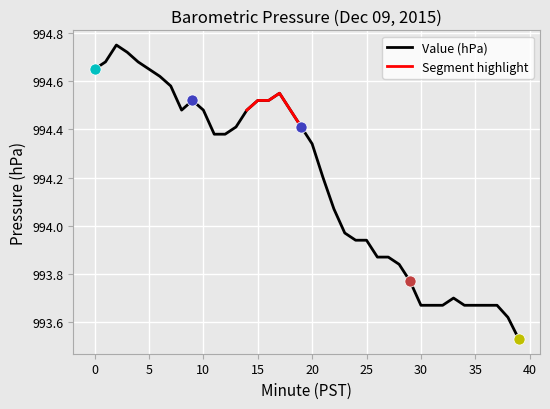

What is the sum of the values at 2 and 28?

1988.6